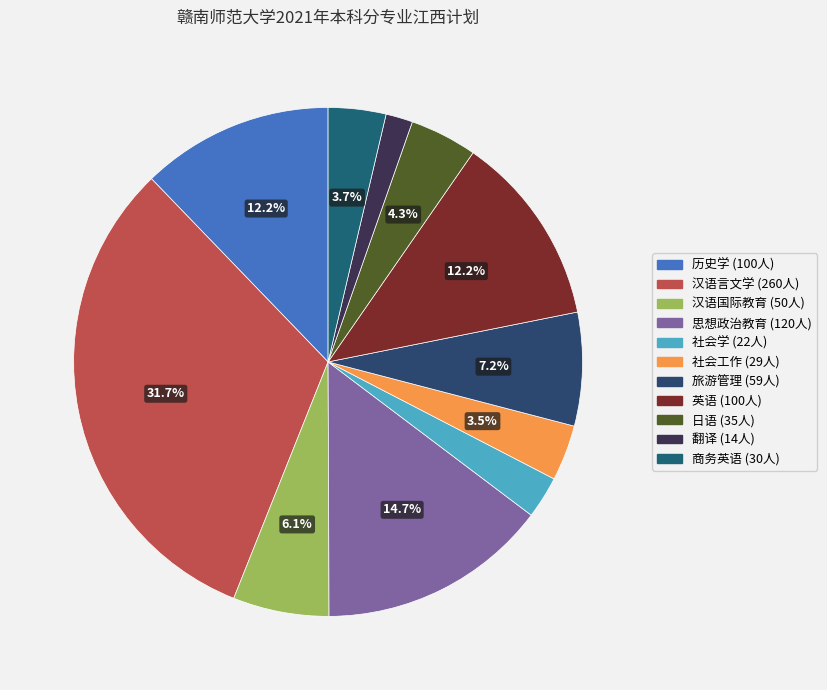

To the nearest percent, what is the combined percentage of 汉语言文学 and 旅游管理?

39%